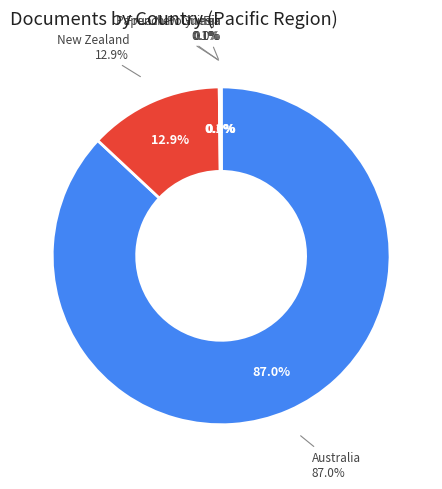

Which slice represents more than half of the pie?

Australia